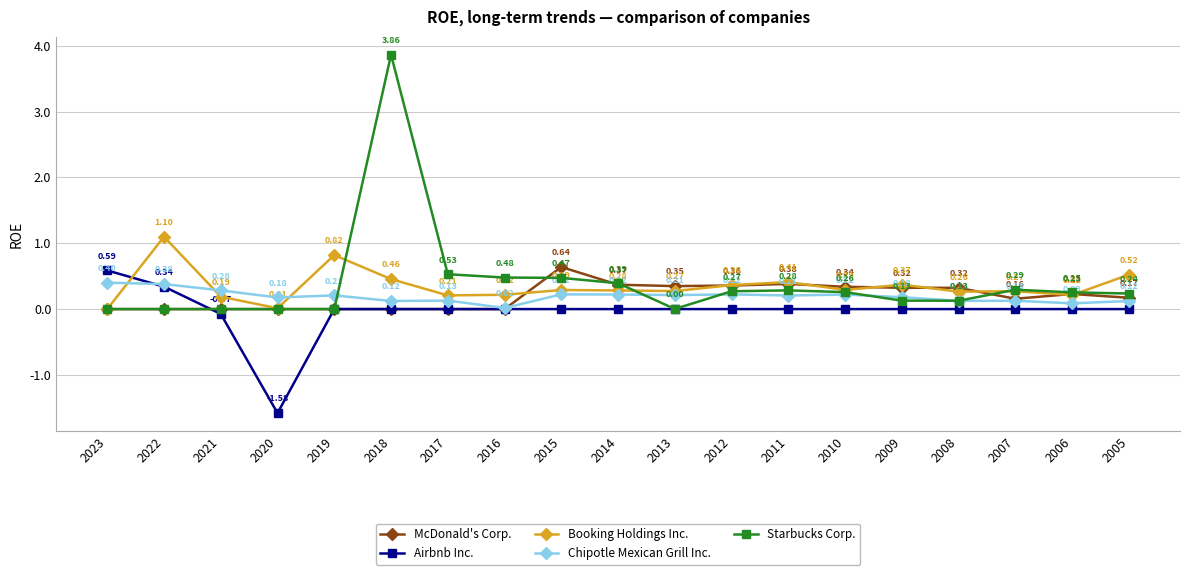

How many distinct data groups are displayed?

5